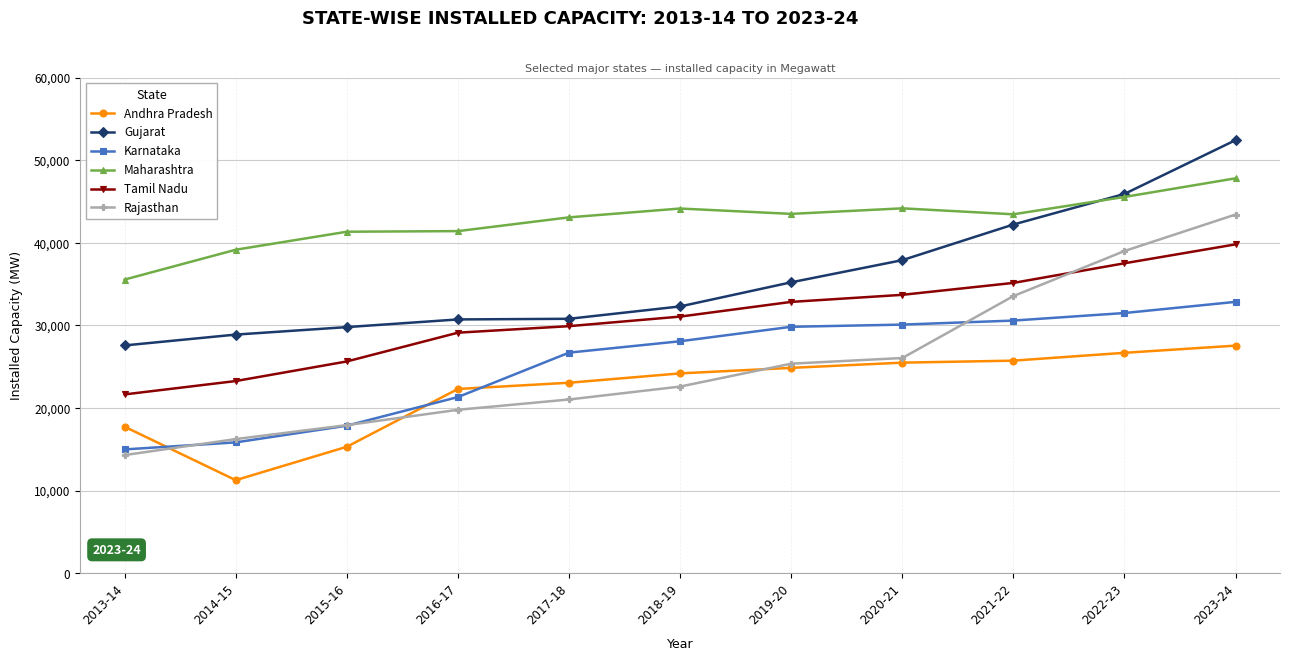

At which category does the chart reach its minimum across all series?

2014-15